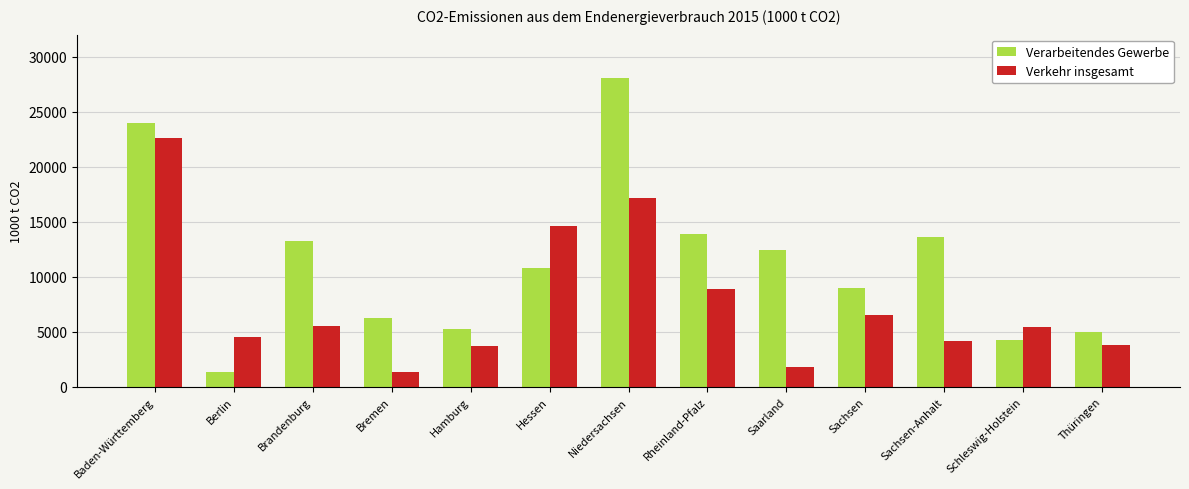

What is the sum of all Verarbeitendes Gewerbe values?

146931